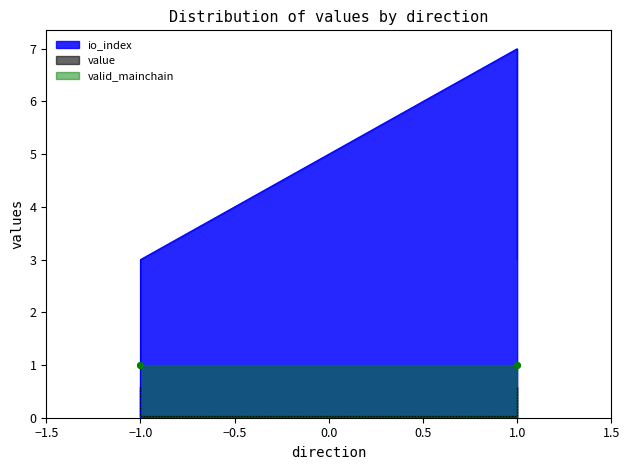

Which series has the largest range (max minus min)?

io_index